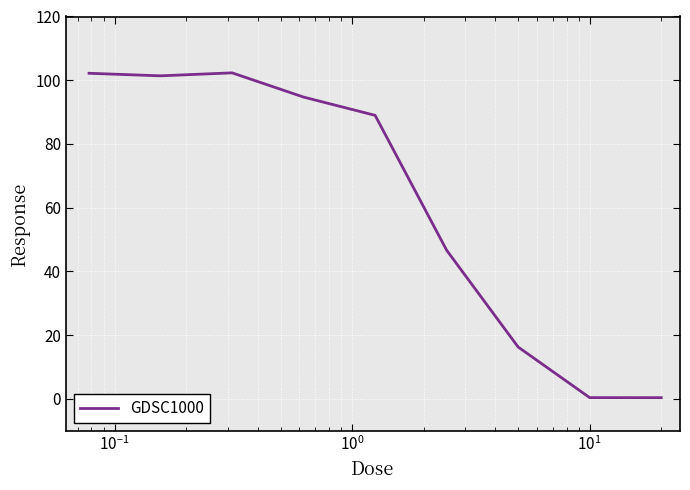

What is the difference between the maximum and minimum values?

101.9